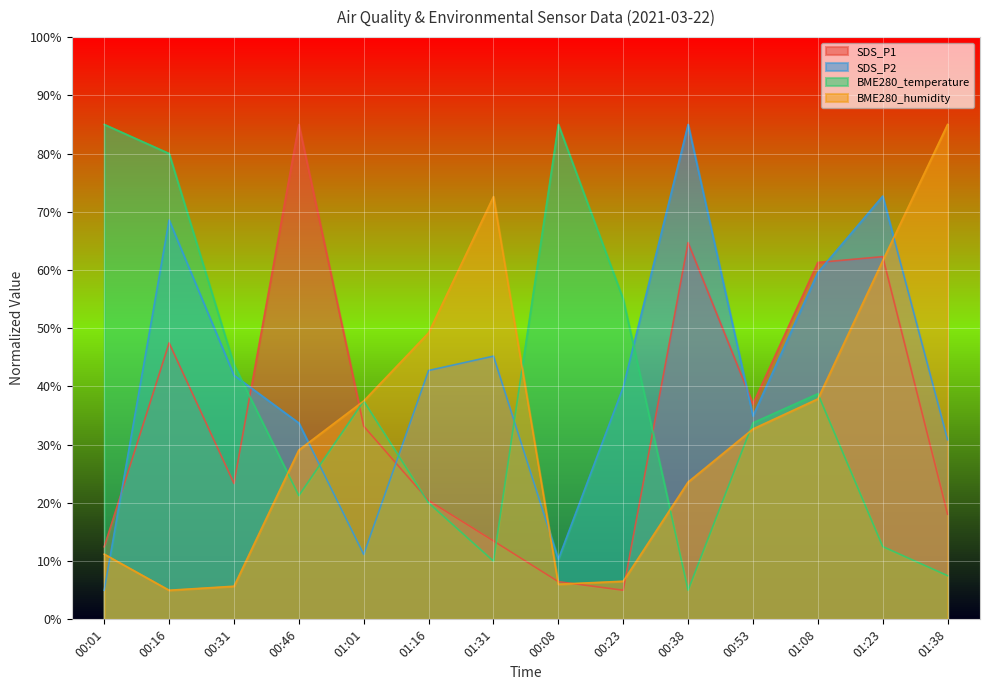

Reading left to right, what are all the values shown in this chart?

SDS_P1: 00:01=12.5	00:16=47.5	00:31=23.4	00:46=85.0	01:01=33.2	01:16=20.4	01:31=13.5	00:08=6.5	00:23=5.0	00:38=64.7	00:53=37.0	01:08=61.3	01:23=62.3	01:38=18.1
SDS_P2: 00:01=5.0	00:16=68.6	00:31=41.9	00:46=33.7	01:01=11.2	01:16=42.7	01:31=45.2	00:08=10.3	00:23=39.9	00:38=85.0	00:53=34.9	01:08=59.6	01:23=72.7	01:38=30.8
BME280_temperature: 00:01=85.0	00:16=80.0	00:31=43.7	00:46=21.2	01:01=37.5	01:16=20.0	01:31=10.0	00:08=85.0	00:23=55.0	00:38=5.0	00:53=33.7	01:08=38.7	01:23=12.5	01:38=7.5
BME280_humidity: 00:01=11.2	00:16=5.0	00:31=5.7	00:46=29.1	01:01=37.5	01:16=49.2	01:31=72.6	00:08=6.0	00:23=6.5	00:38=23.6	00:53=32.7	01:08=37.9	01:23=61.6	01:38=85.0